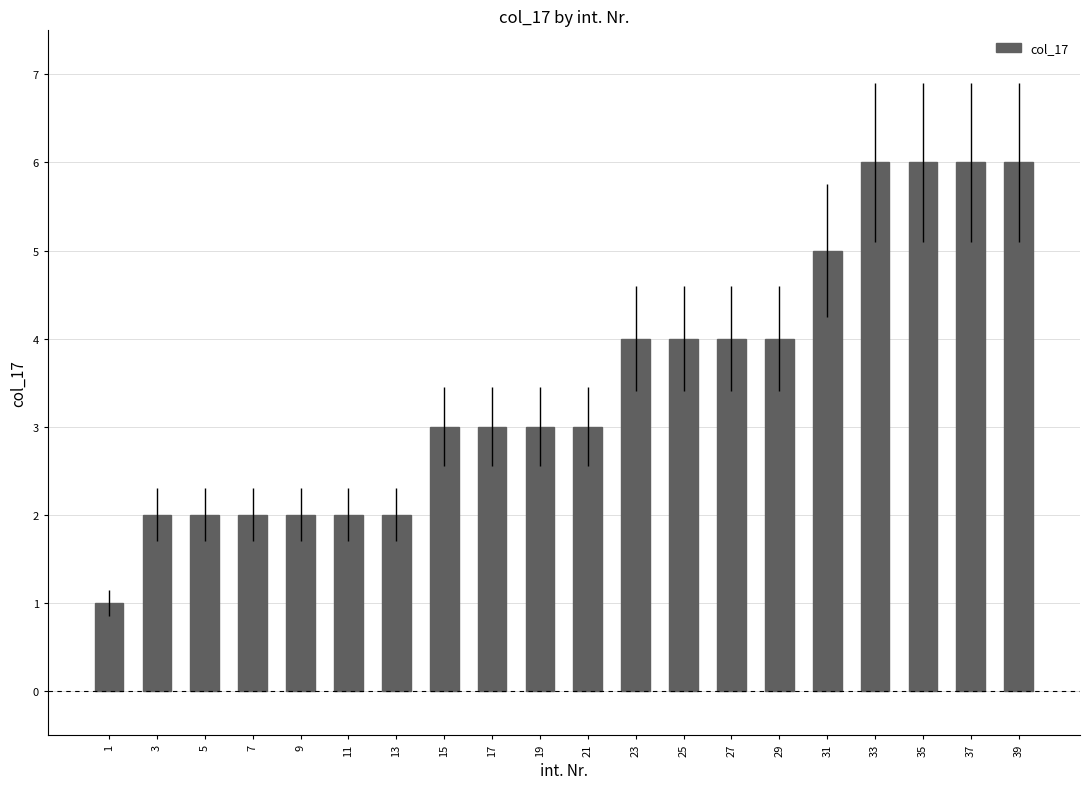

What is the value of the 19th bar from the left?

6